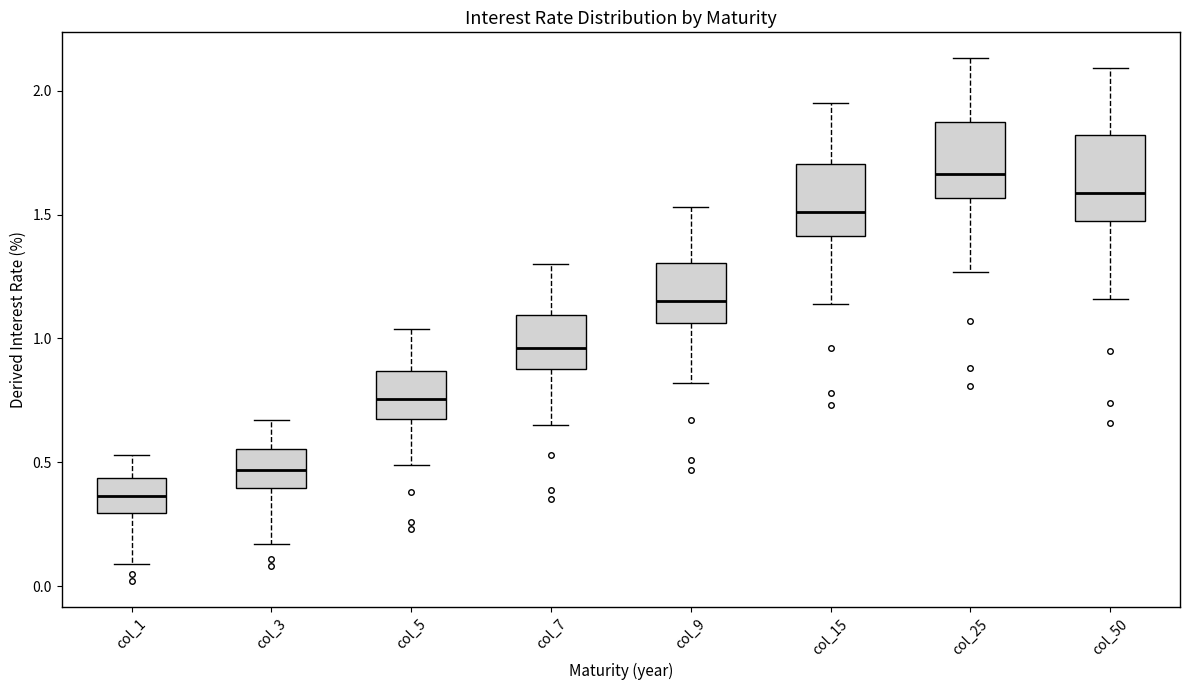

Where does the lower whisker of the box for col_25 end on the y-axis? The values are not printed on the chart, so give them approximately, as read against the axis.

1.25